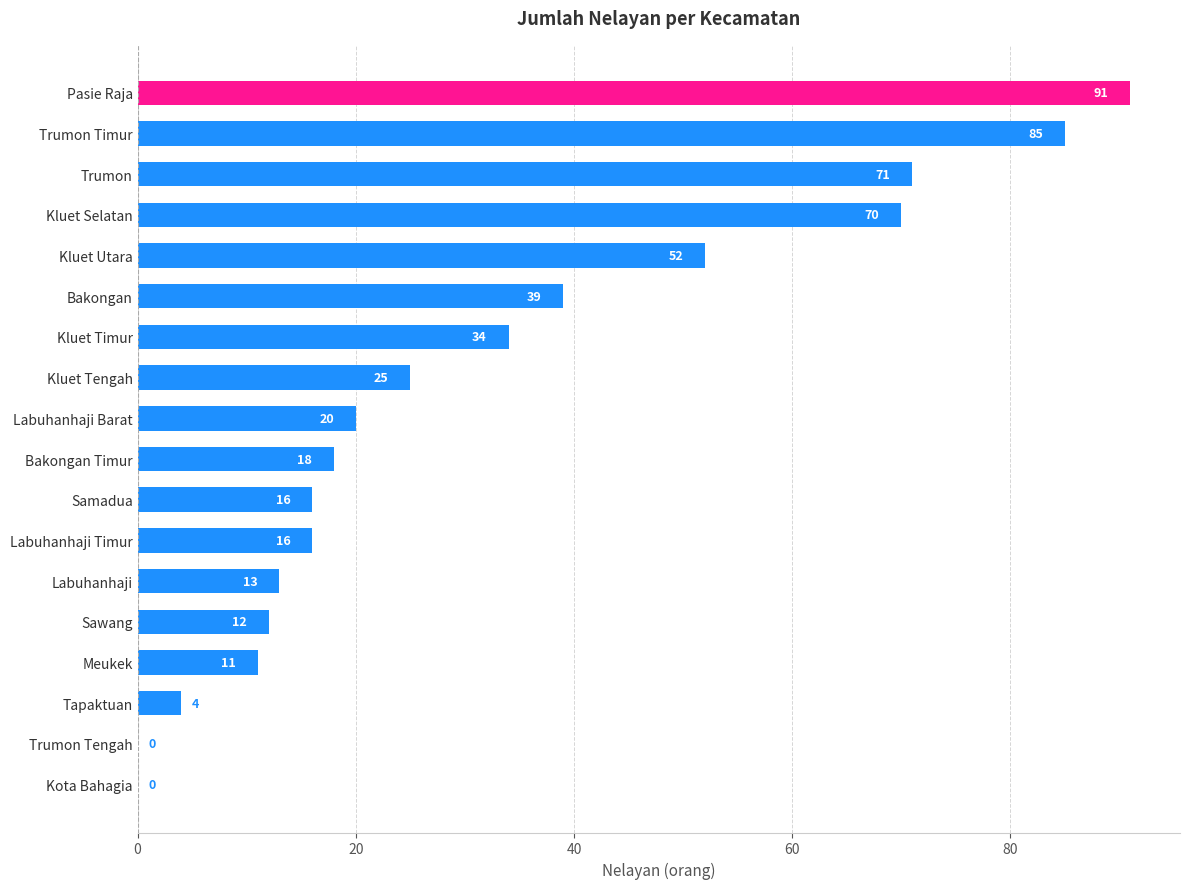

Reading bottom to top, what are all the values shown in this chart?

Kota Bahagia=0	Trumon Tengah=0	Tapaktuan=4	Meukek=11	Sawang=12	Labuhanhaji=13	Labuhanhaji Timur=16	Samadua=16	Bakongan Timur=18	Labuhanhaji Barat=20	Kluet Tengah=25	Kluet Timur=34	Bakongan=39	Kluet Utara=52	Kluet Selatan=70	Trumon=71	Trumon Timur=85	Pasie Raja=91